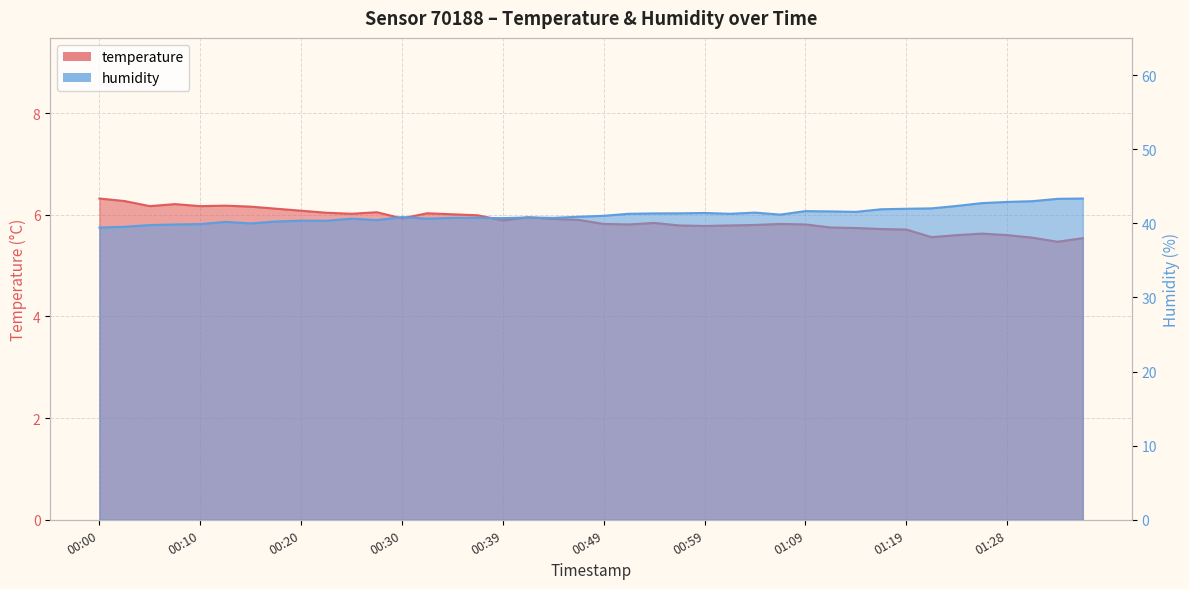

How many data points does each series have?

40